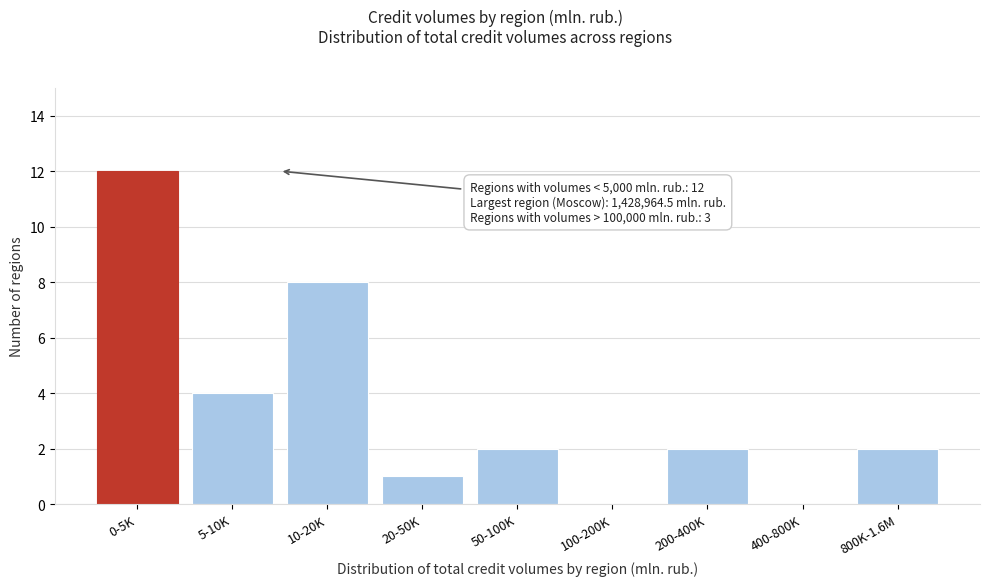

Reading left to right, list all the values displayed in this chart.

0-5K=12	5-10K=4	10-20K=8	20-50K=1	50-100K=2	100-200K=0	200-400K=2	400-800K=0	800K-1.6M=2